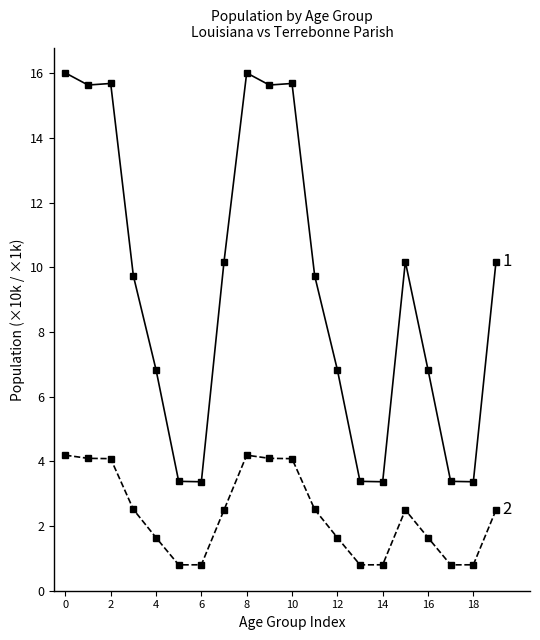

What is the smallest value displayed?

0.8